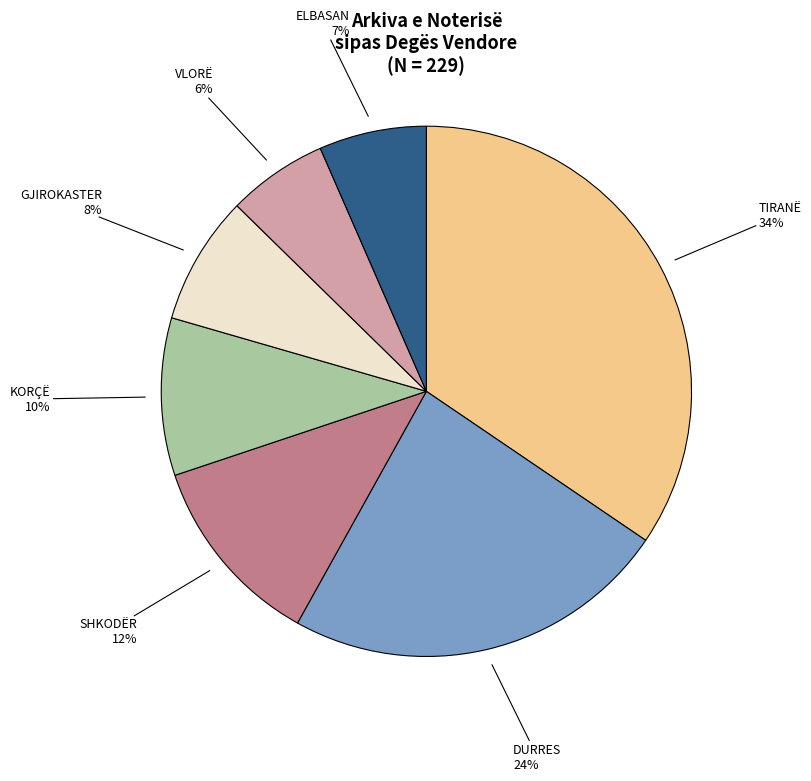

To the nearest percent, what is the difference between the largest and smallest slice percentages?

28%